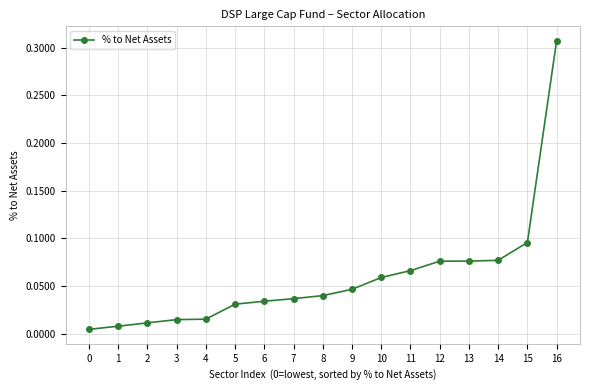

Which has a higher value, 4 or 14?

14